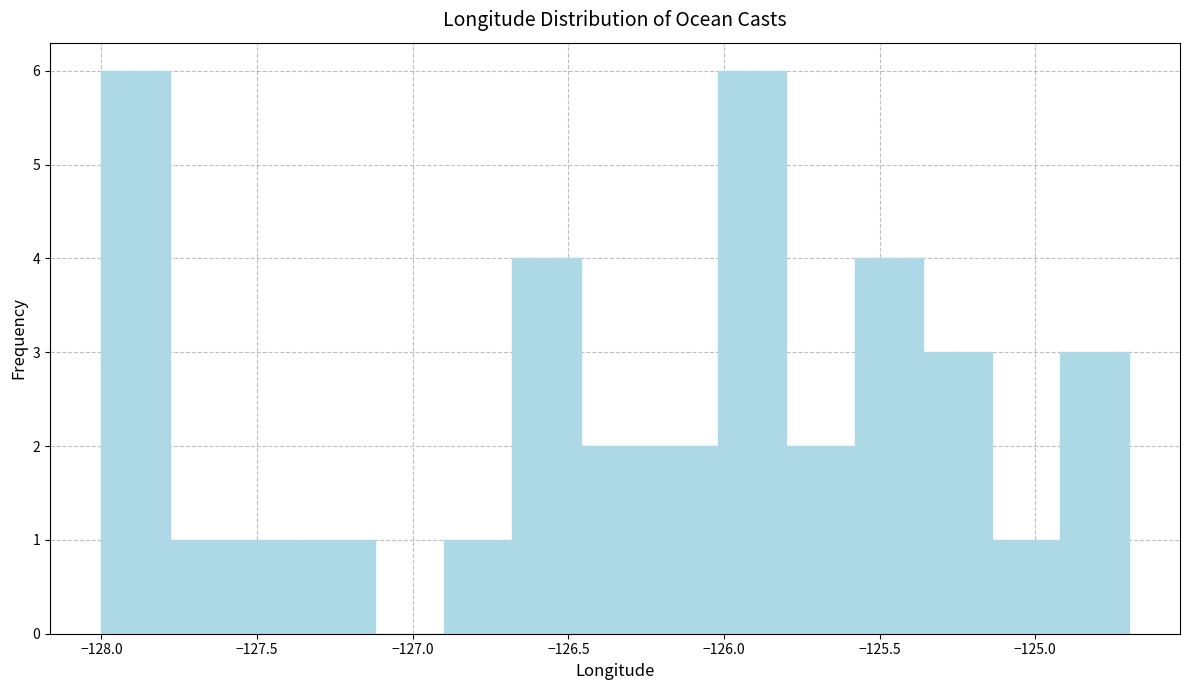

Reading left to right, transcribe this chart: for each bar, give the range it covers on the x-axis and its height. Neither the bar edges nor the heights are printed on the chart, so give them approximately, as read against the axes.

-128.00 to -127.78: 6
-127.78 to -127.56: 1
-127.56 to -127.34: 1
-127.34 to -127.12: 1
-127.12 to -126.90: 0
-126.90 to -126.68: 1
-126.68 to -126.46: 4
-126.46 to -126.24: 2
-126.24 to -126.02: 2
-126.02 to -125.80: 6
-125.80 to -125.58: 2
-125.58 to -125.36: 4
-125.36 to -125.14: 3
-125.14 to -124.92: 1
-124.92 to -124.70: 3